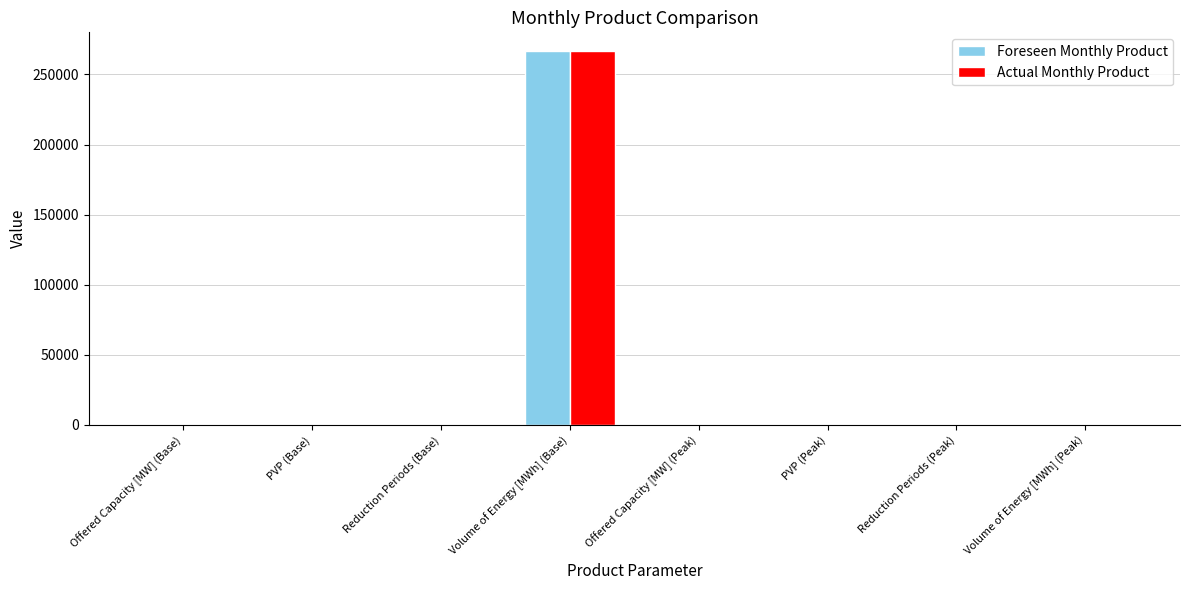

What is the highest value of the Actual Monthly Product series?

266710